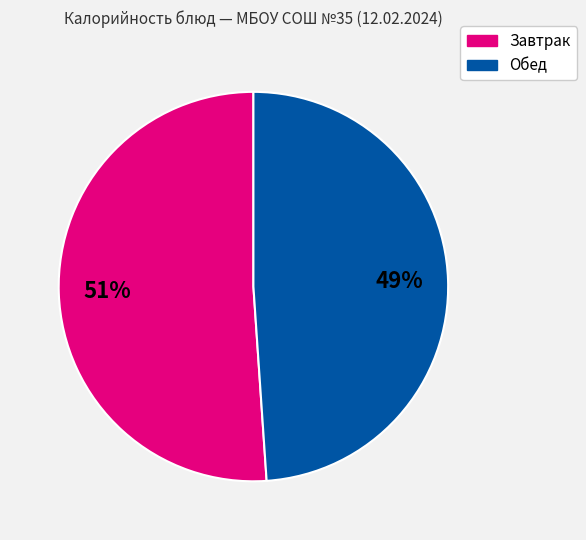

To the nearest percent, what is the average slice percentage?

50%